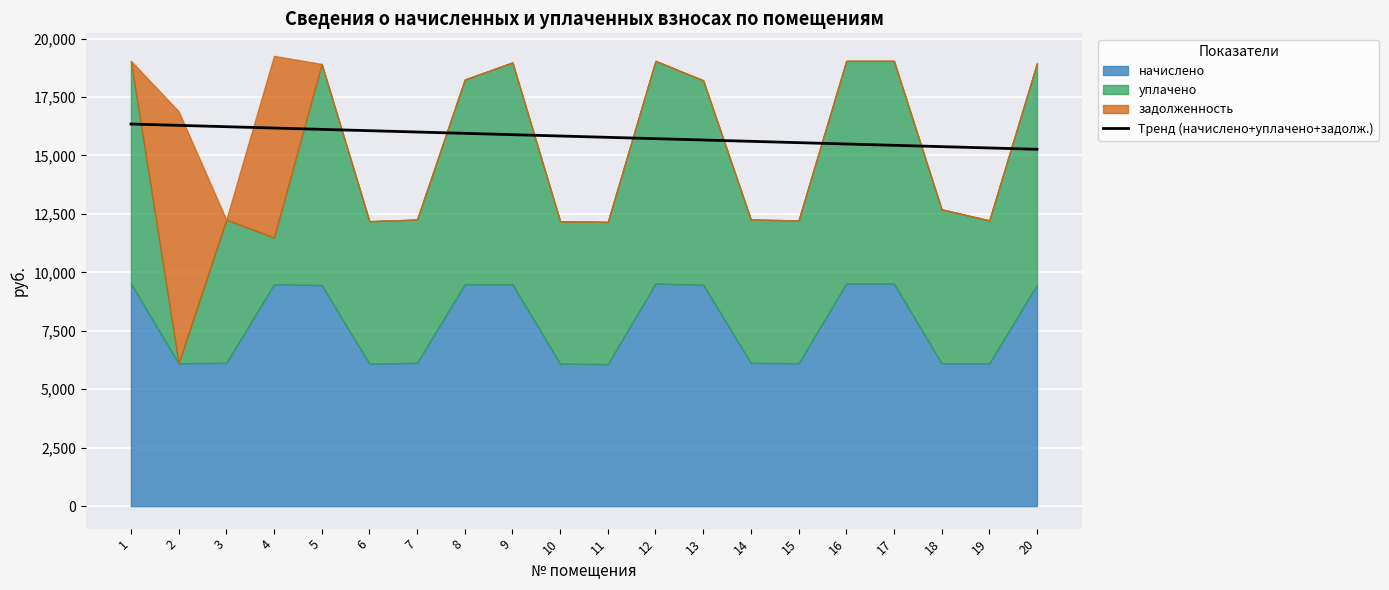

Which label corresponds to the largest value in the chart?

1